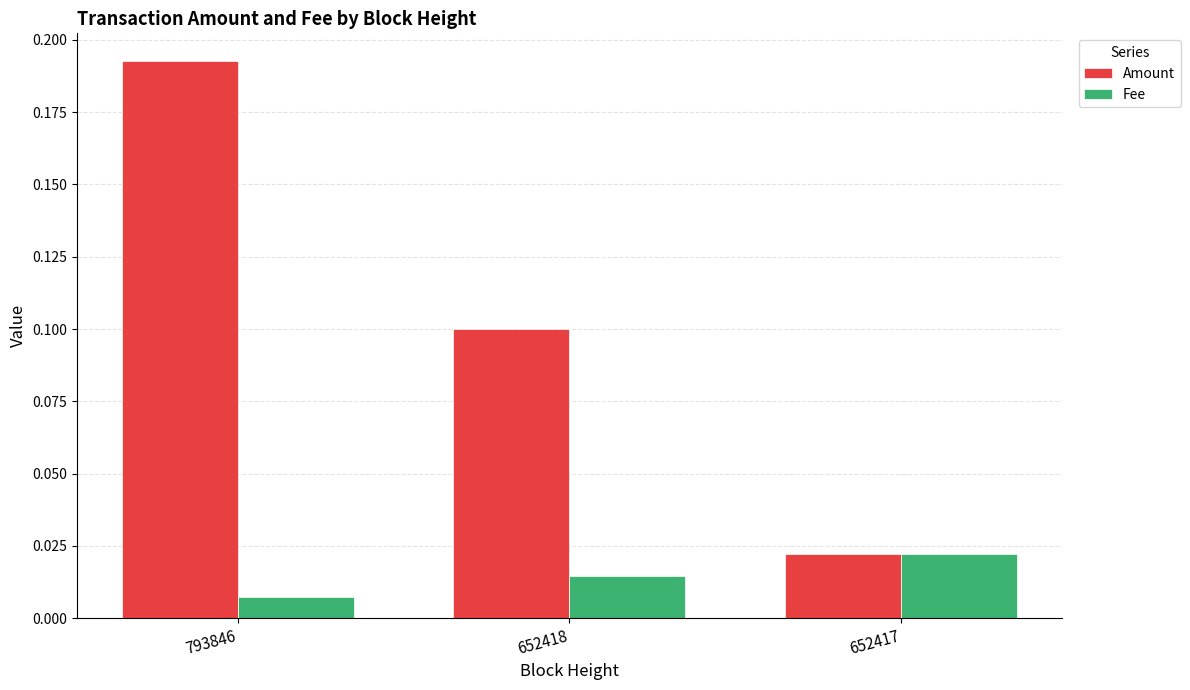

True or false: Amount has a value of 0.1 at 652418.

True